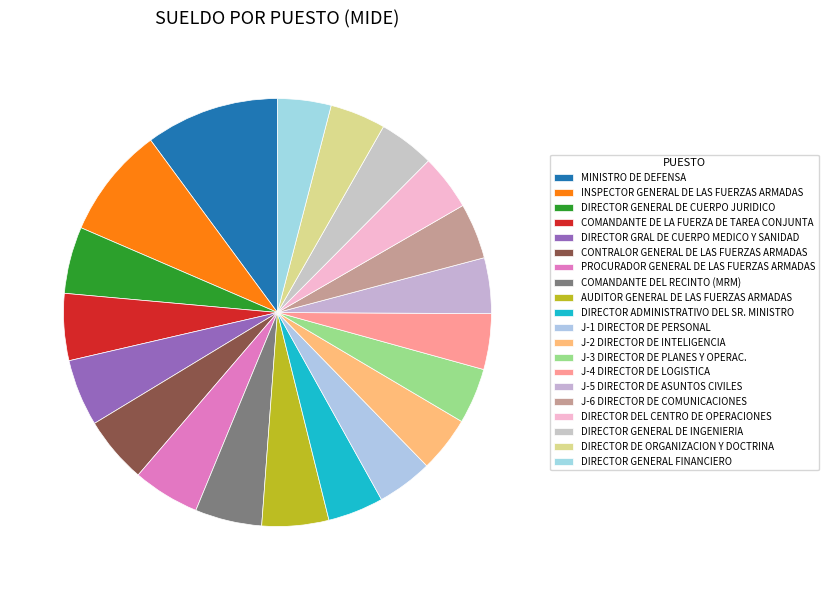

Does any single category account for the majority?

No